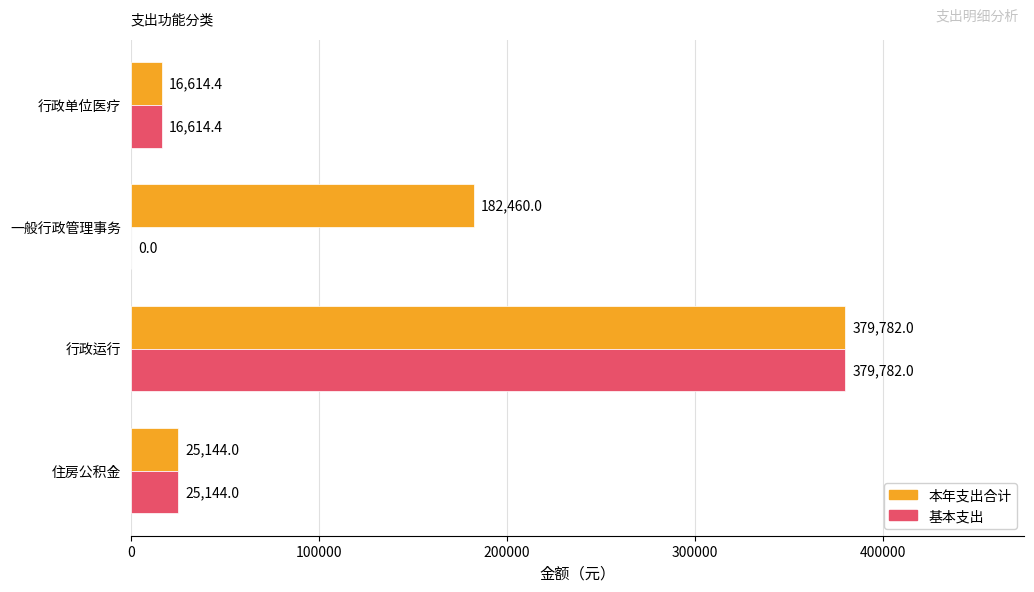

Is it true that 基本支出 equals 0.0 at 一般行政管理事务?

True